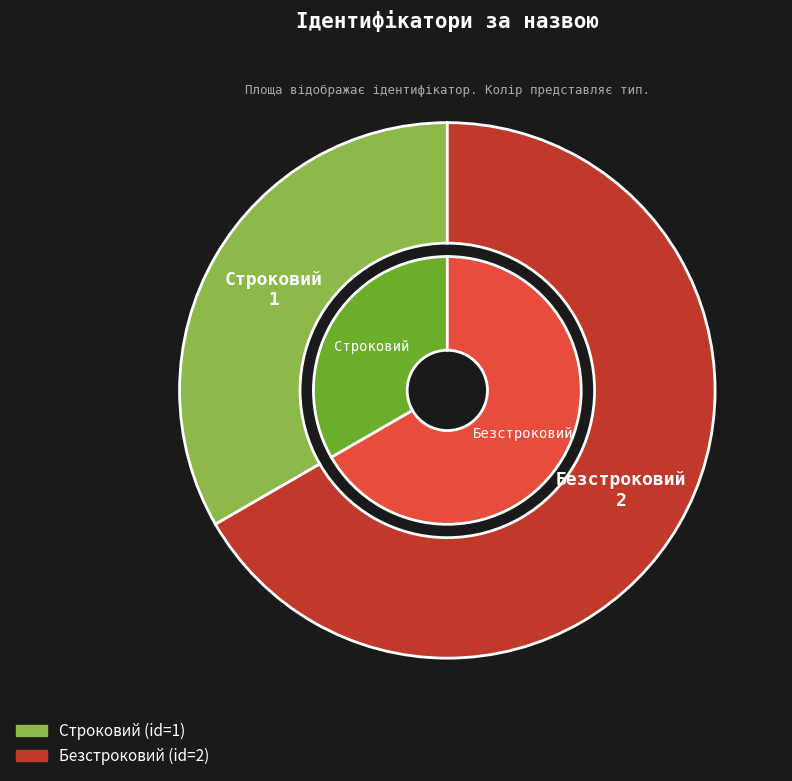

To the nearest percent, what is the difference between the Безстроковий and Строковий slice percentages?

33%